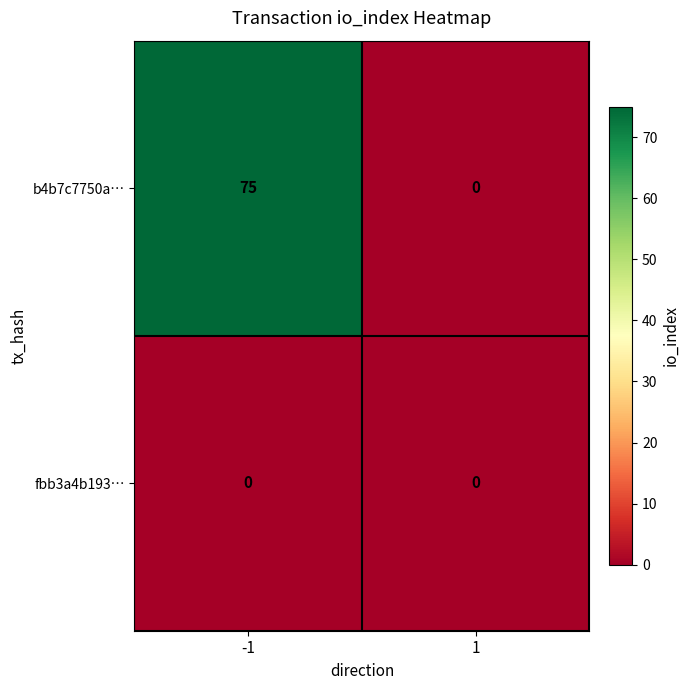

Which series has the largest total across all categories?

b4b7c7750a…